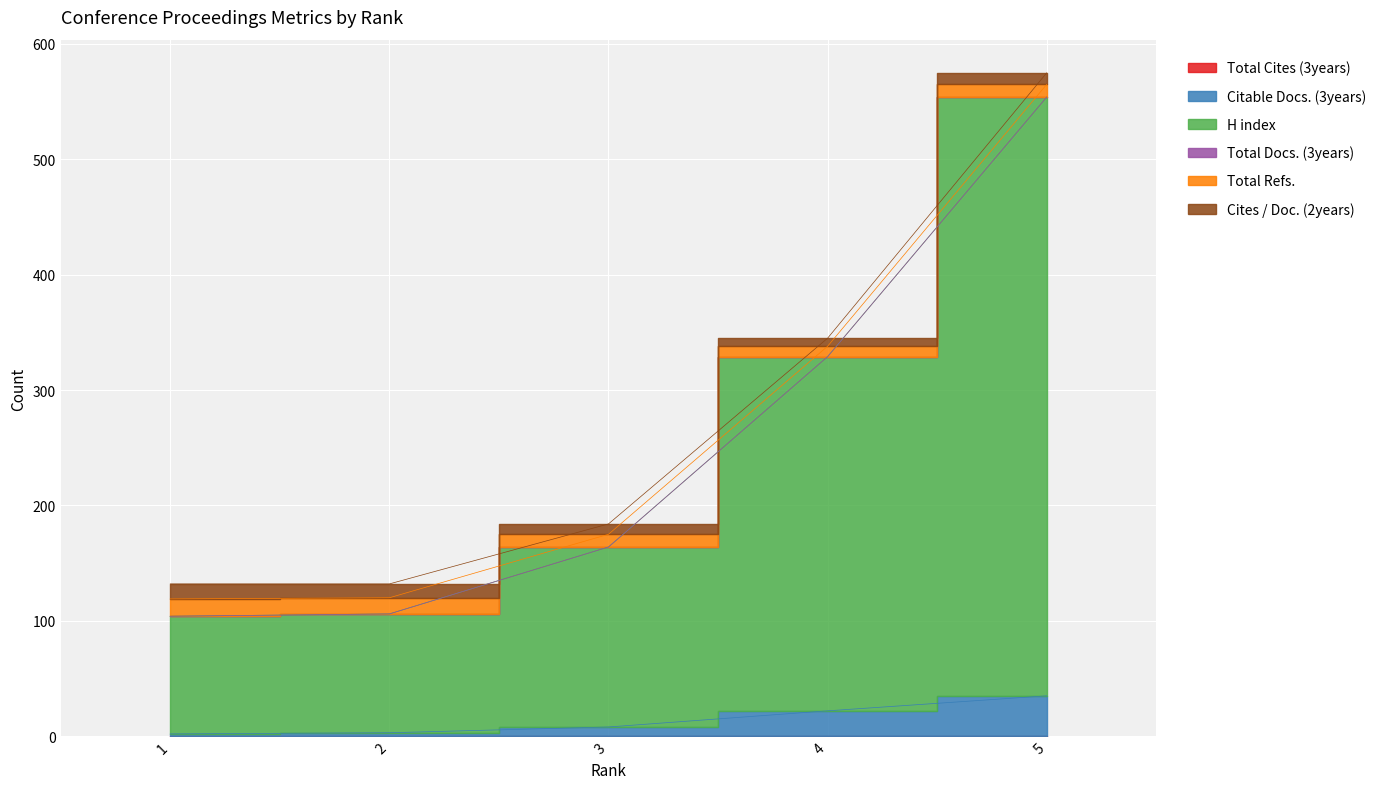

At which label does Citable Docs. (3years) first exceed 8?

4